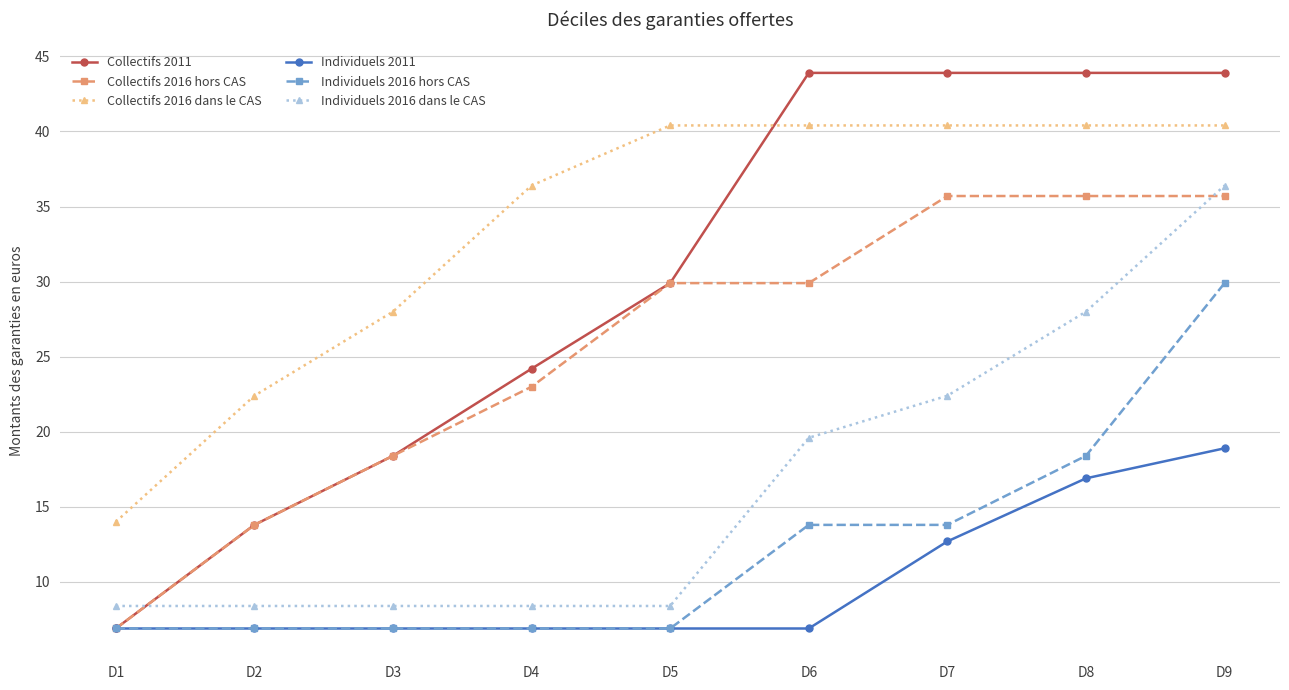

Reading left to right, extract all data points from this chart.

Collectifs 2011: D1=6.9	D2=13.8	D3=18.4	D4=24.2	D5=29.9	D6=43.9	D7=43.9	D8=43.9	D9=43.9
Collectifs 2016 hors CAS: D1=6.9	D2=13.8	D3=18.4	D4=23.0	D5=29.9	D6=29.9	D7=35.7	D8=35.7	D9=35.7
Collectifs 2016 dans le CAS: D1=14.0	D2=22.4	D3=28.0	D4=36.4	D5=40.4	D6=40.4	D7=40.4	D8=40.4	D9=40.4
Individuels 2011: D1=6.9	D2=6.9	D3=6.9	D4=6.9	D5=6.9	D6=6.9	D7=12.7	D8=16.9	D9=18.9
Individuels 2016 hors CAS: D1=6.9	D2=6.9	D3=6.9	D4=6.9	D5=6.9	D6=13.8	D7=13.8	D8=18.4	D9=29.9
Individuels 2016 dans le CAS: D1=8.4	D2=8.4	D3=8.4	D4=8.4	D5=8.4	D6=19.6	D7=22.4	D8=28.0	D9=36.4